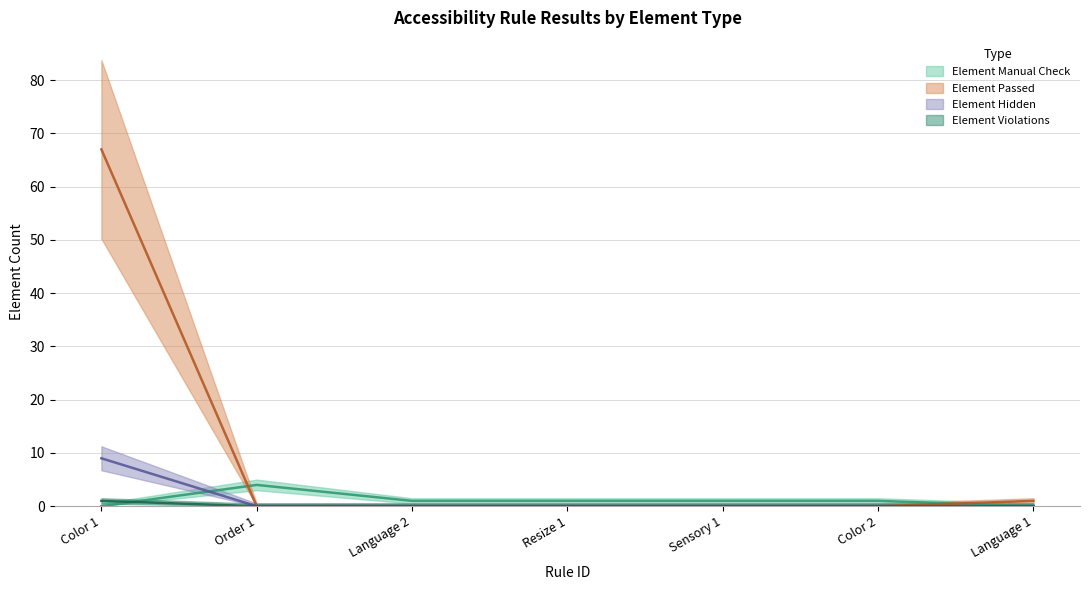

How many data points does each series have?

7